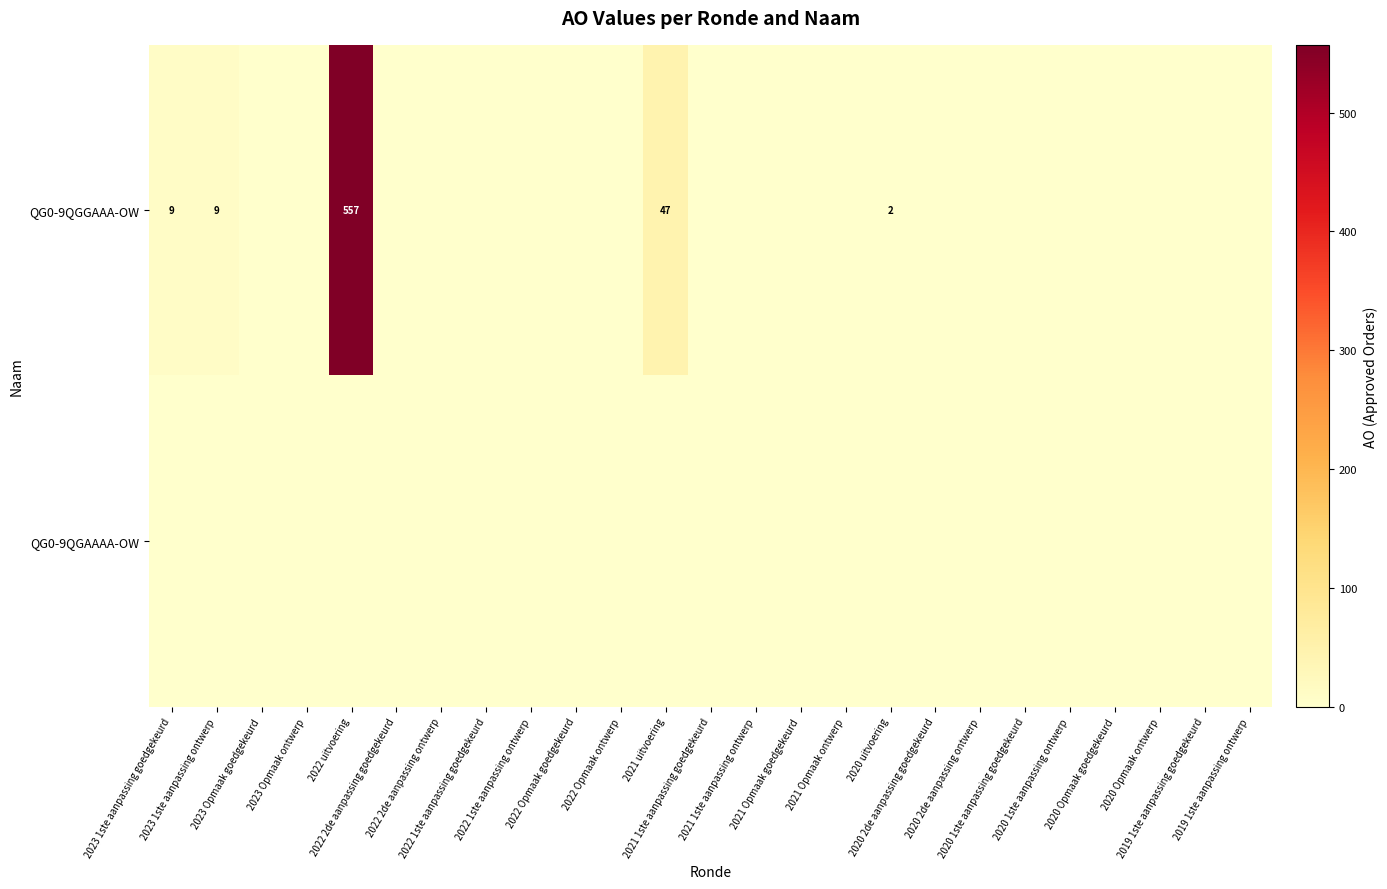

Which series has the largest total across all categories?

QG0-9QGGAAA-OW